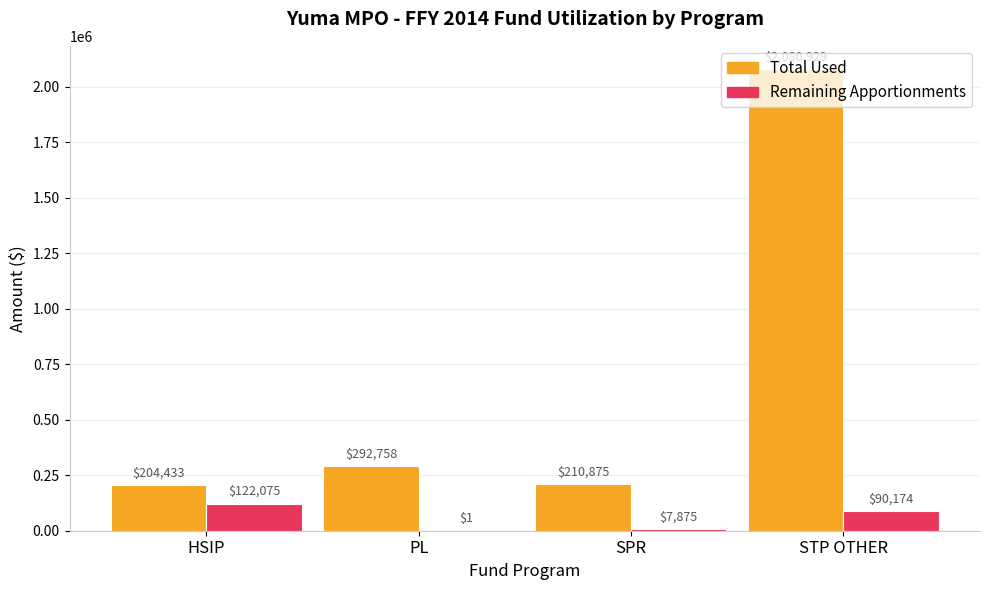

The value of Remaining Apportionments at STP OTHER is 20846.4. True or false?

False